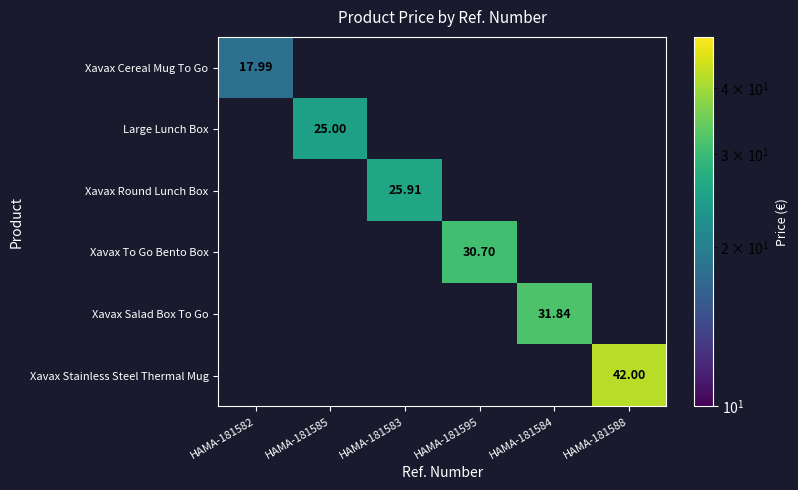

Is the value of Xavax Cereal Mug To Go at HAMA-181585 greater than the value of Large Lunch Box at HAMA-181588?

No